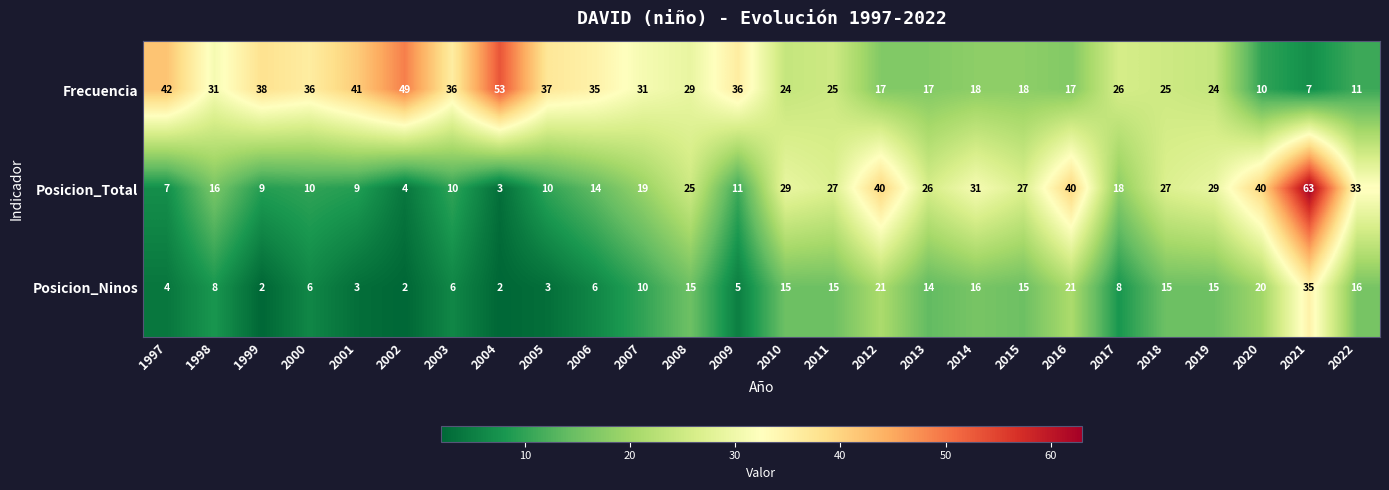

What is the spread (max minus min) of values at 2020?

30